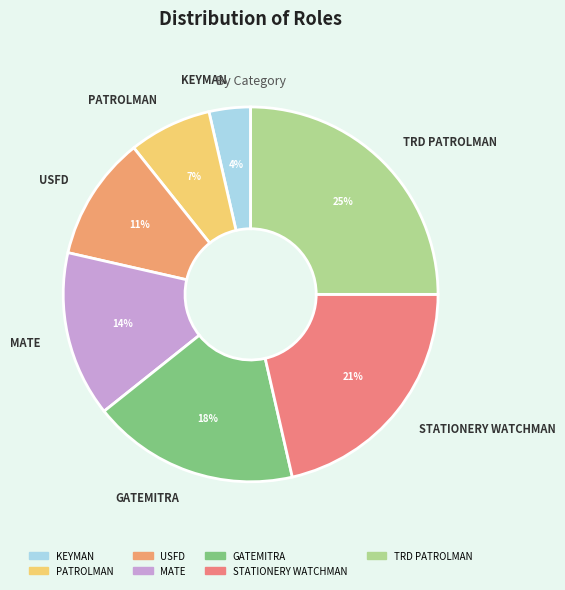

The PATROLMAN slice represents 7% of the pie. True or false?

True